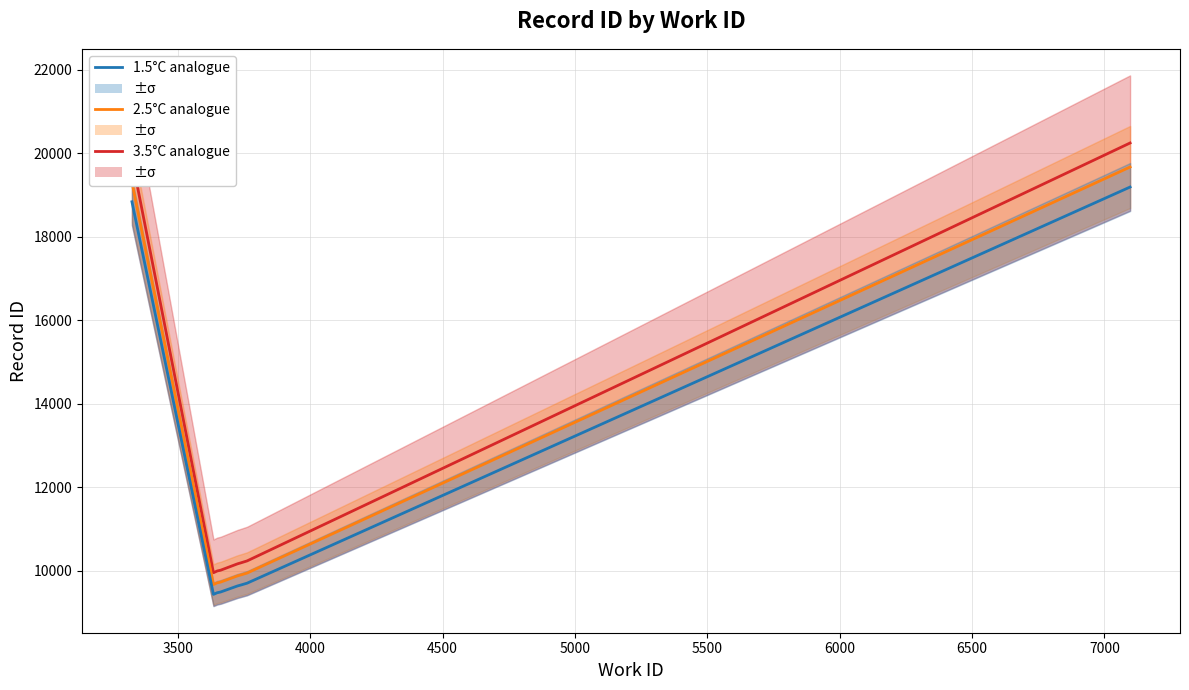

What is the difference between the maximum and minimum values in the 1.5°C analogue series?

9759.0